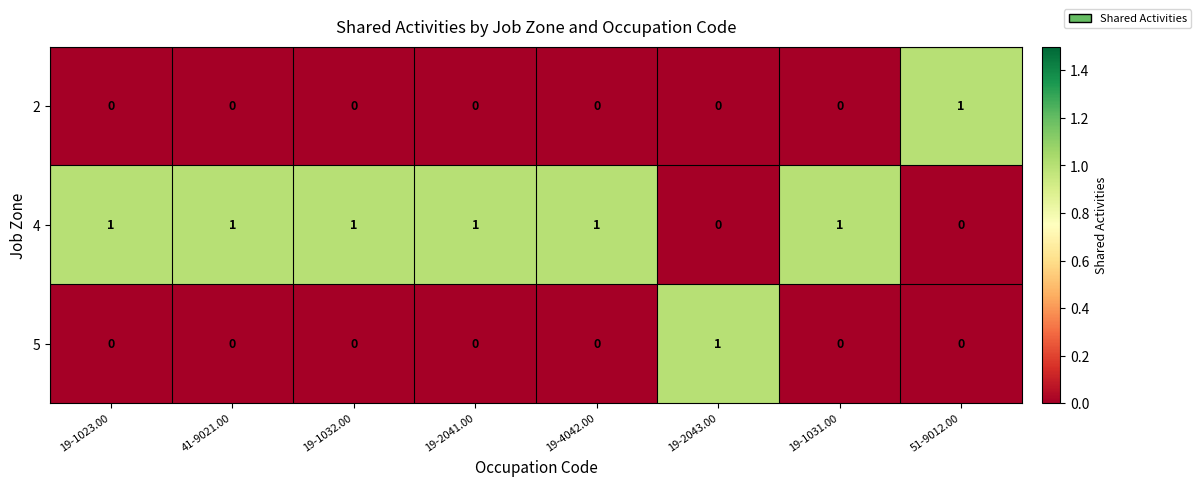

Reading right to left, transcribe all the data shown in this chart.

2: 1	0	0	0	0	0	0	0
4: 0	1	0	1	1	1	1	1
5: 0	0	1	0	0	0	0	0